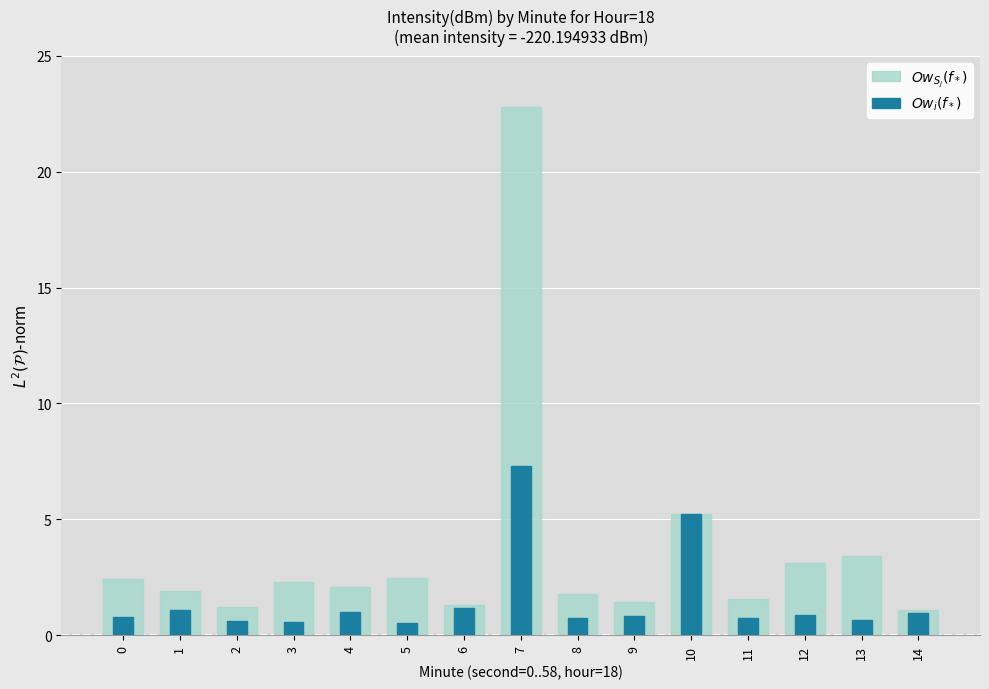

How many bars are there in each group?

2